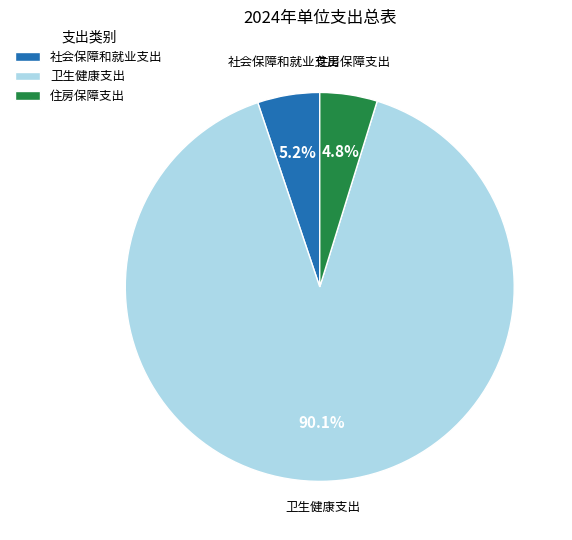

How many slices are in this pie chart?

3